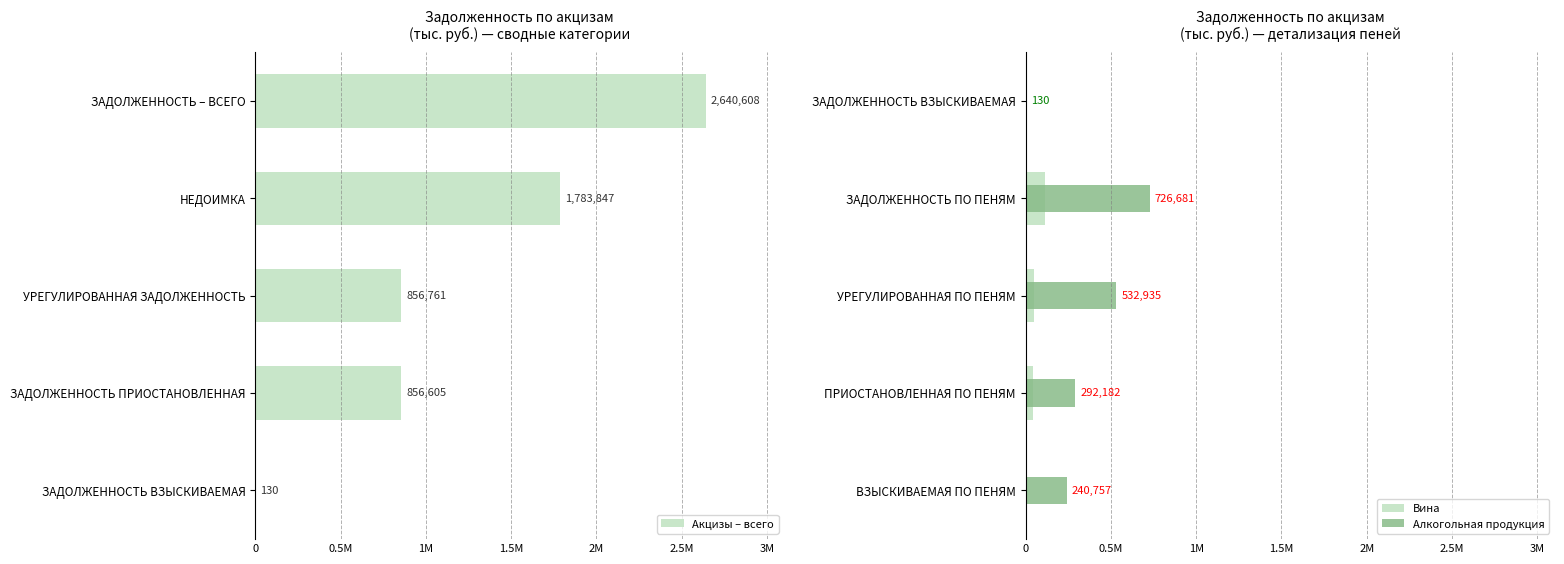

How many values in the Акцизы – всего series exceed 856761?

2